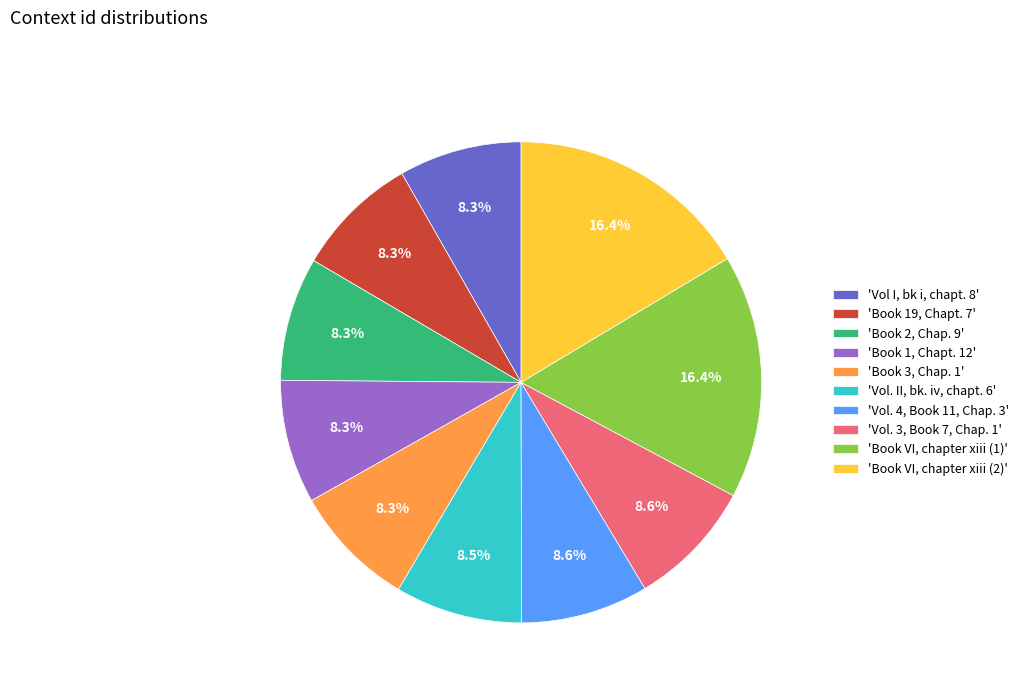

Which has a higher value, 'Book 3, Chap. 1' or 'Book VI, chapter xiii (2)'?

'Book VI, chapter xiii (2)'